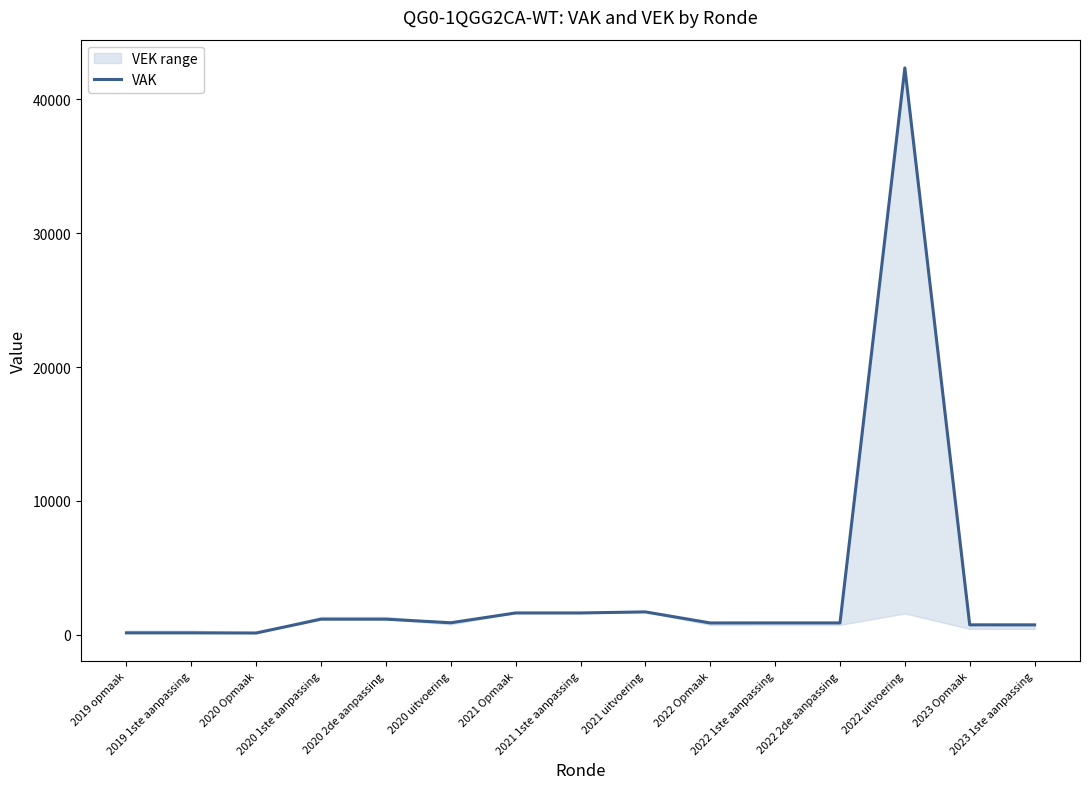

What is the sum of the values at 2023 Opmaak and 2020 uitvoering?

1616